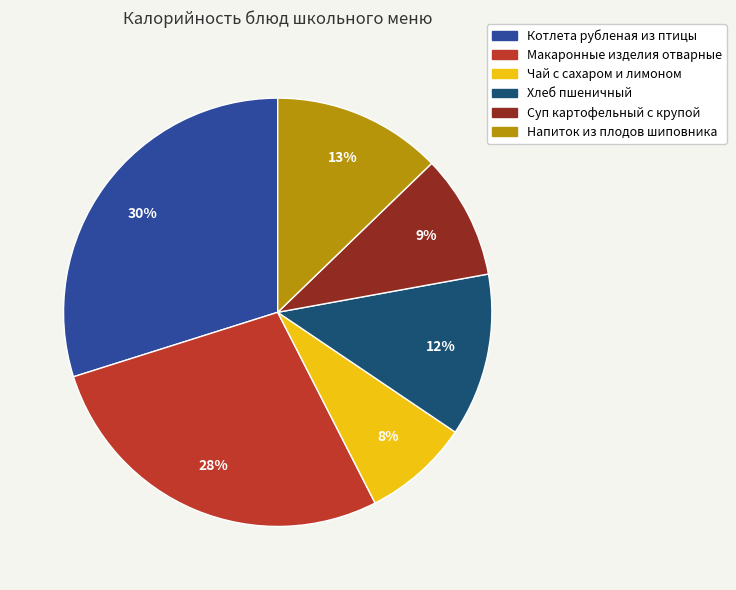

How many segments does this pie chart have?

6